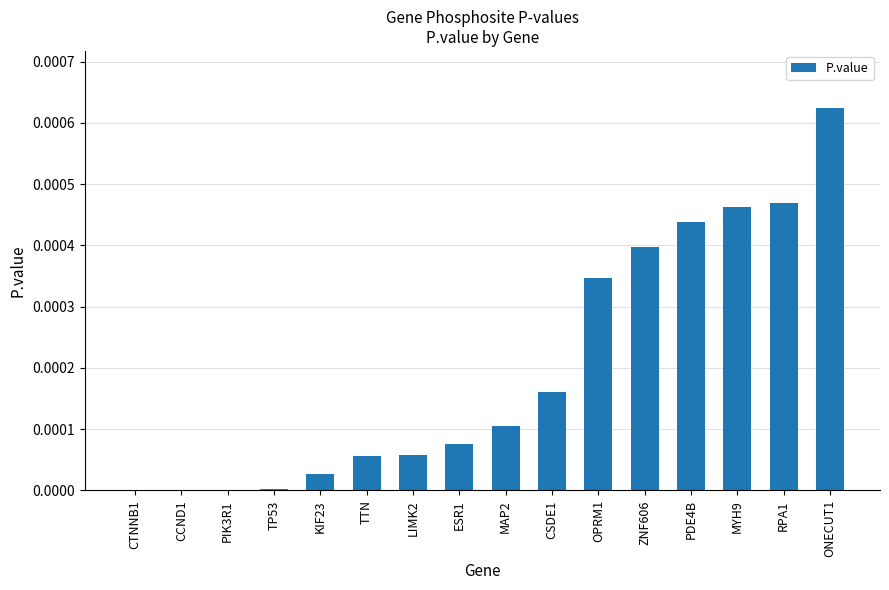

The chart shows a value of 0.0 at OPRM1. True or false?

True